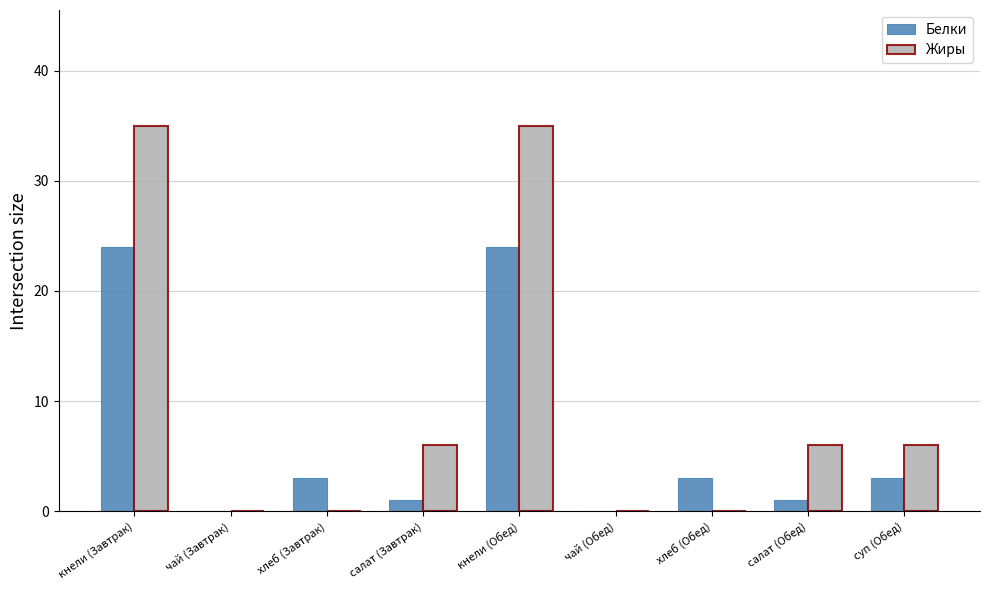

Between кнели (Завтрак) and хлеб (Обед), which series saw the biggest shift?

Жиры